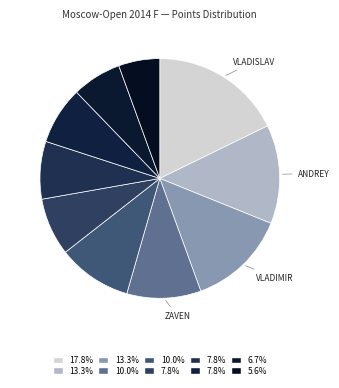

How many slices are in this pie chart?

10